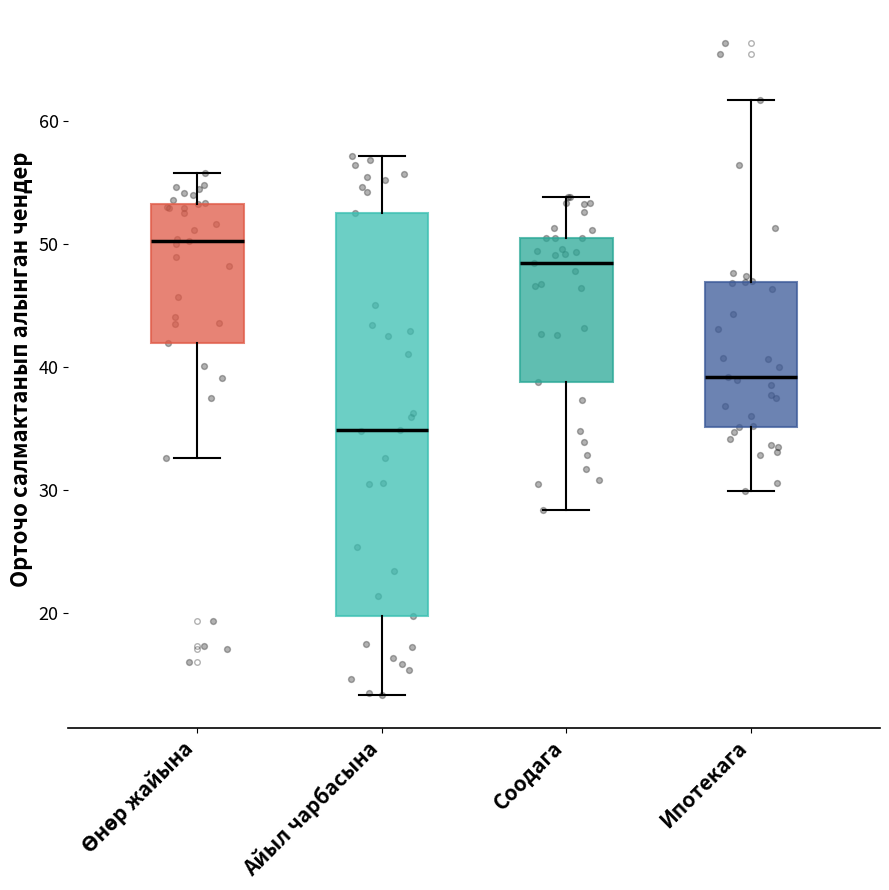

Comparing the boxes themselves (not the whiskers), which one is the tallest?

Айыл чарбасына